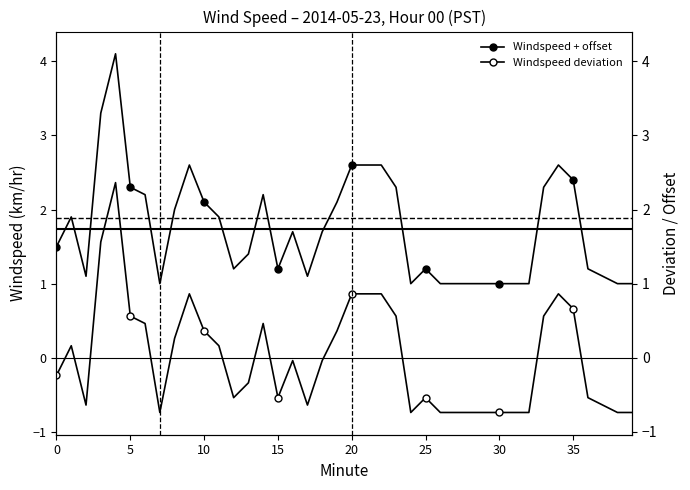

True or false: Windspeed + offset and Windspeed deviation cross at least once.

False